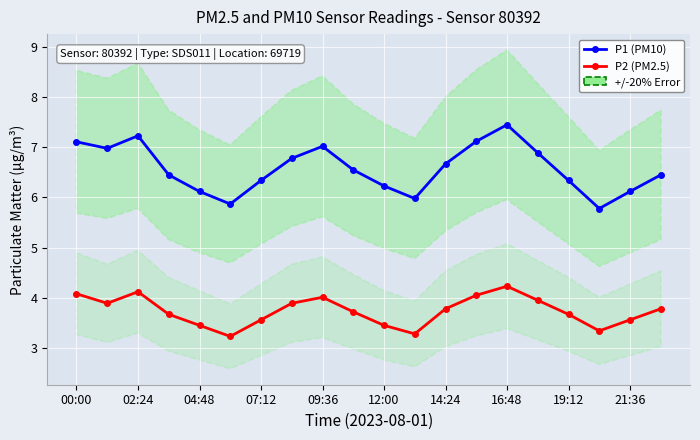

What is the value of the P1 (PM10) point at the 9th from the left?

7.0